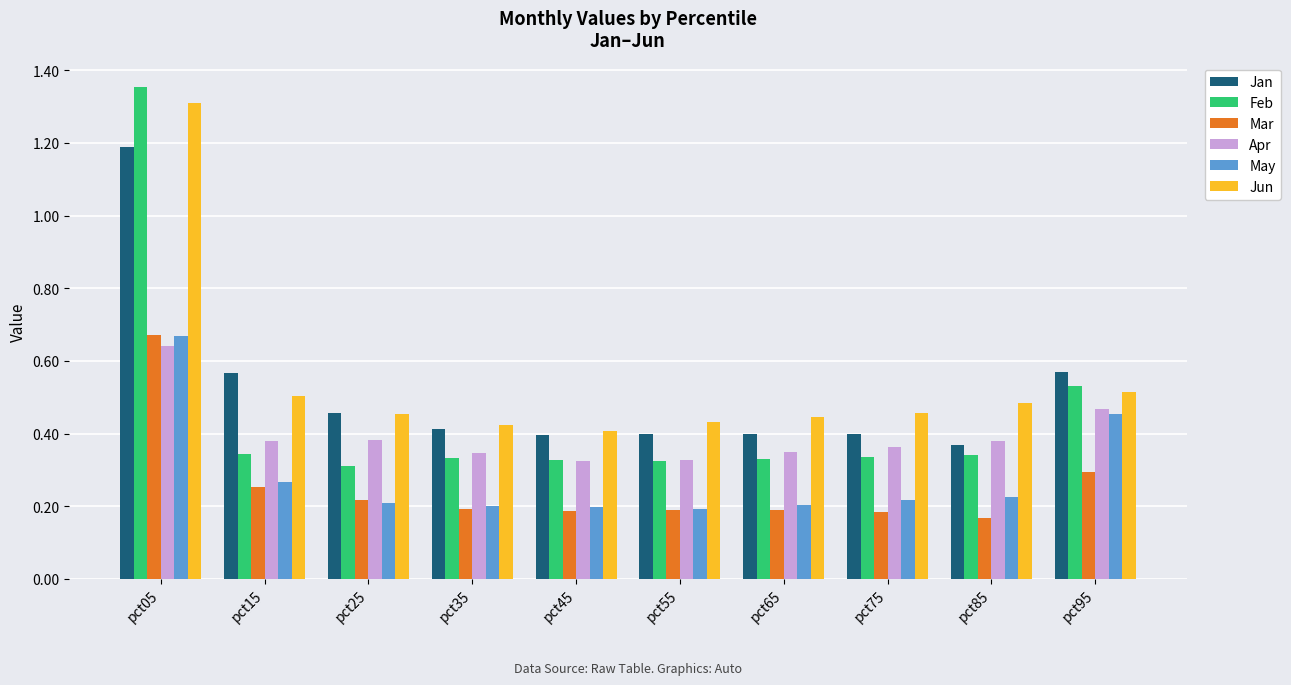

Which category has the highest value across all series?

pct05